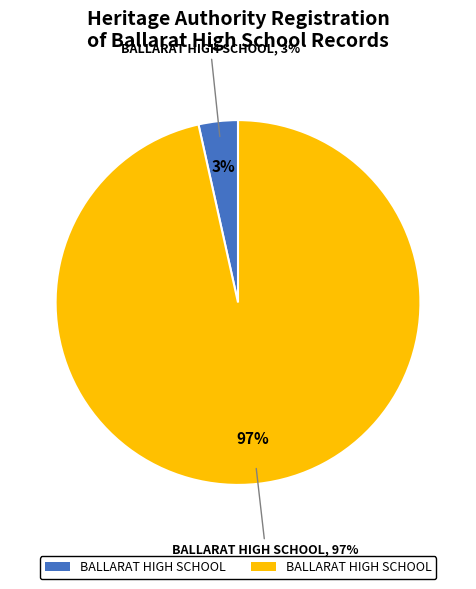

What percentage is the Ballarat High School slice, to the nearest percent?

97%